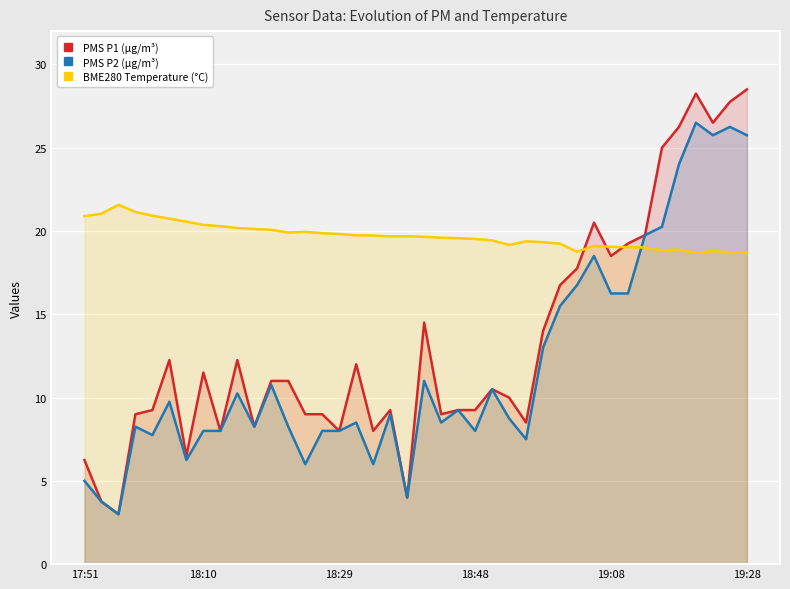

What is the sum of the BME280 Temperature (°C) values at 27 and 37?

38.1